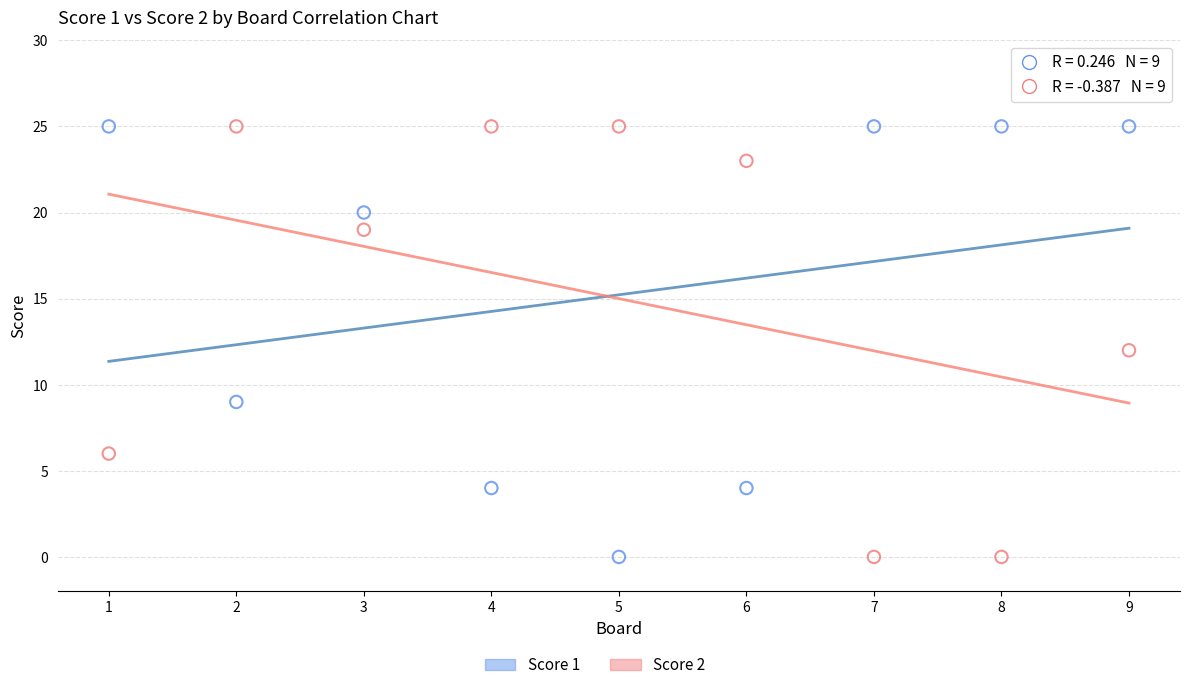

What is the X range (max minus min) for the scatter plot?

8